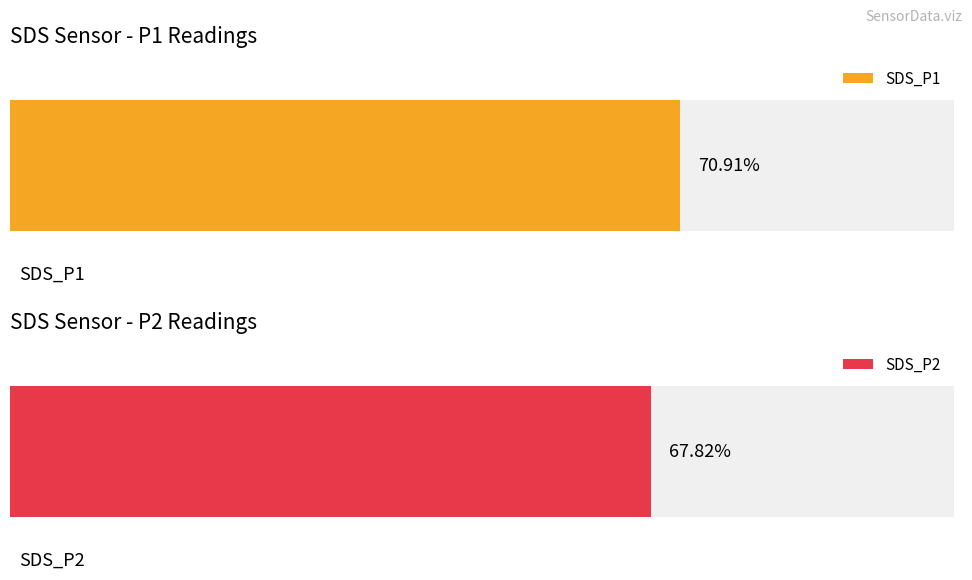

What are all the series names shown in the legend?

SDS_P1, SDS_P2